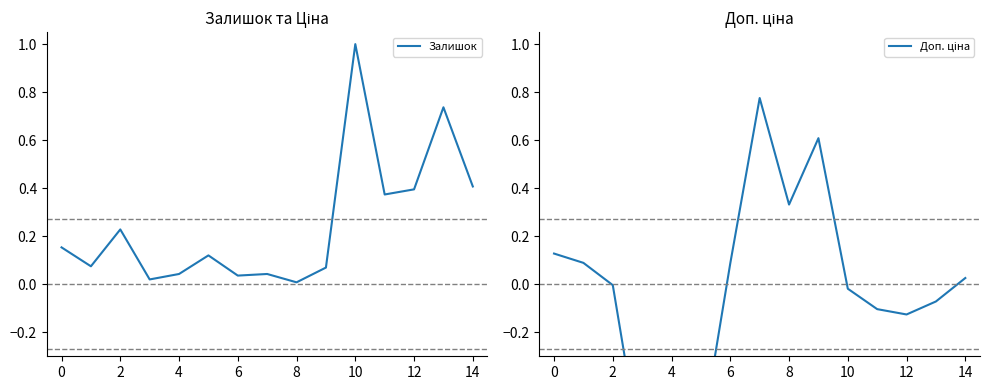

The Залишок series shows 1.0 at 10. True or false?

True